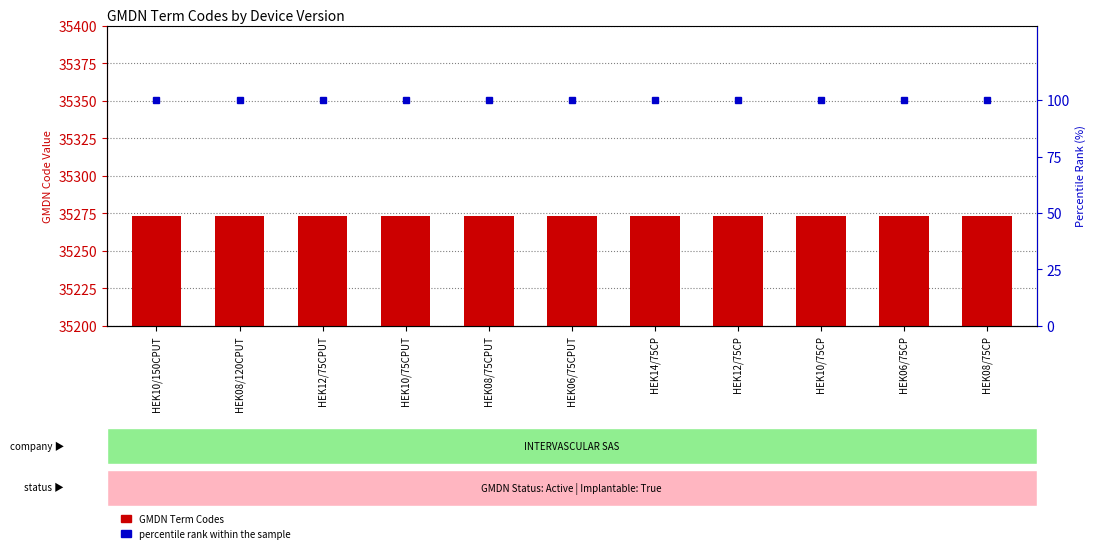

List the series in order of their overall mean, lowest first.

percentile rank within the sample, GMDN Term Codes